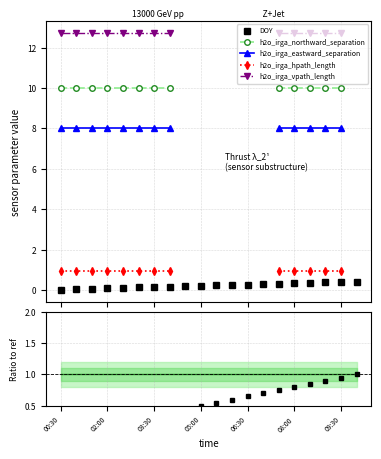

What is the sum of the DOY values at 16 and 11?

0.6